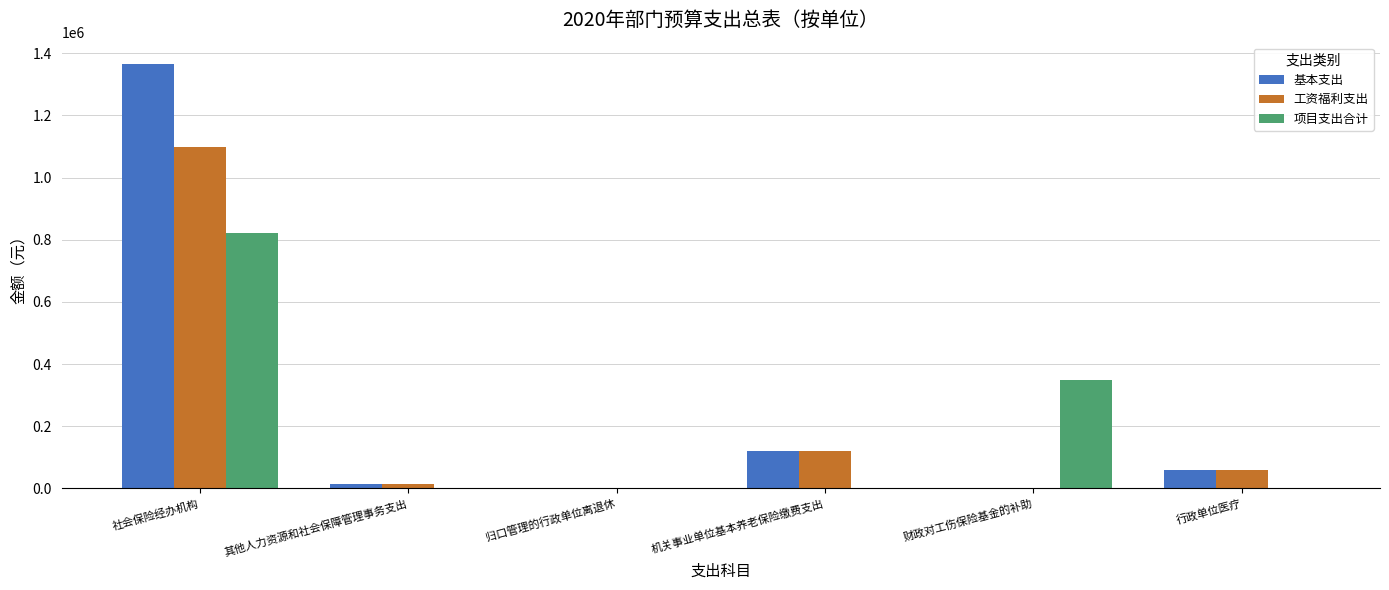

At which label does 工资福利支出 first exceed 59972?

社会保险经办机构